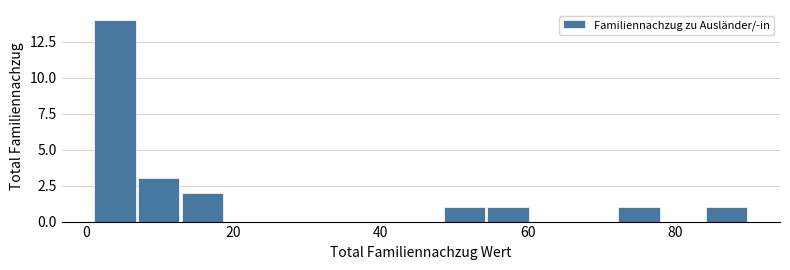

Around what value on the x-axis is the tallest bar? Give the approximate position of its centre, as read against the axis.

4